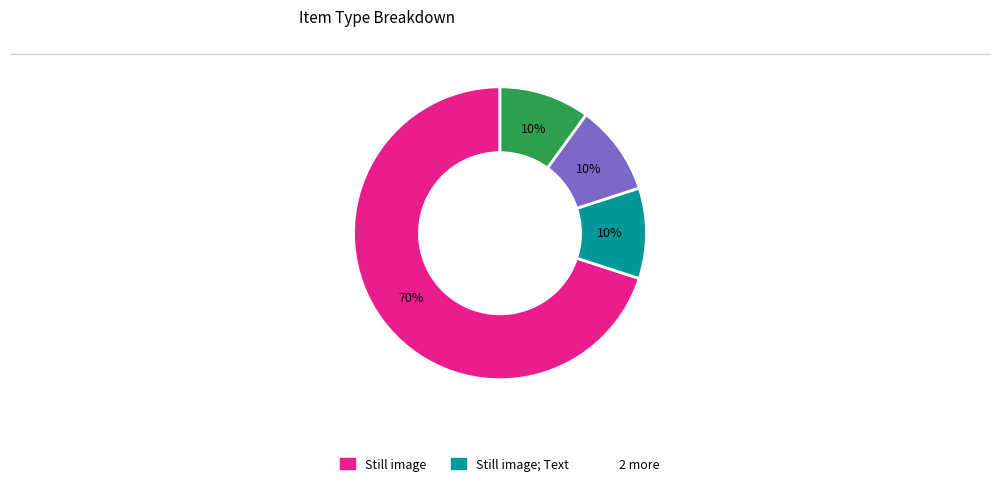

To the nearest percent, what is the difference between the largest and smallest slice percentages?

60%